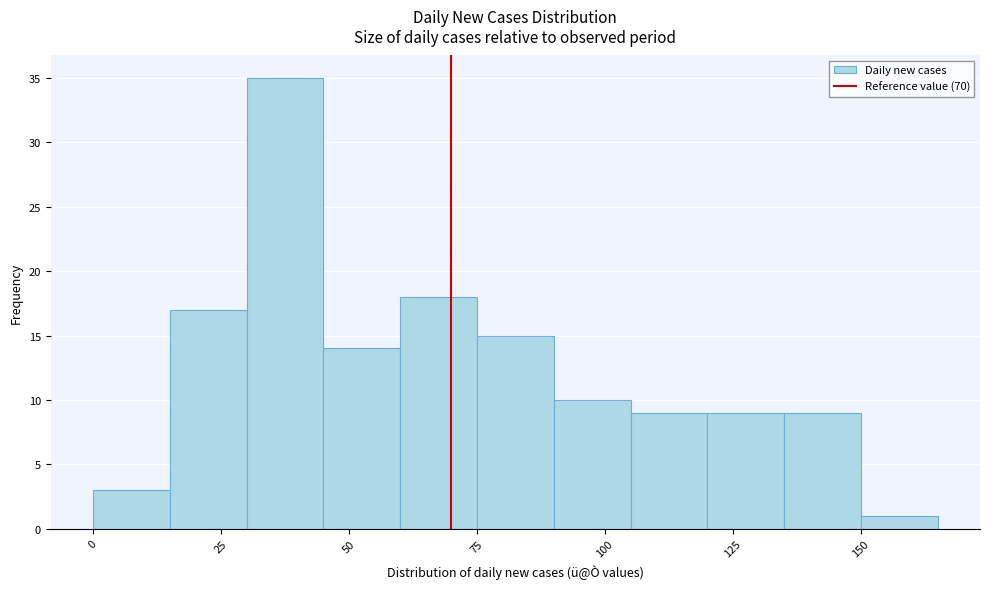

Around what value on the x-axis is the tallest bar? Give the approximate position of its centre, as read against the axis.

40